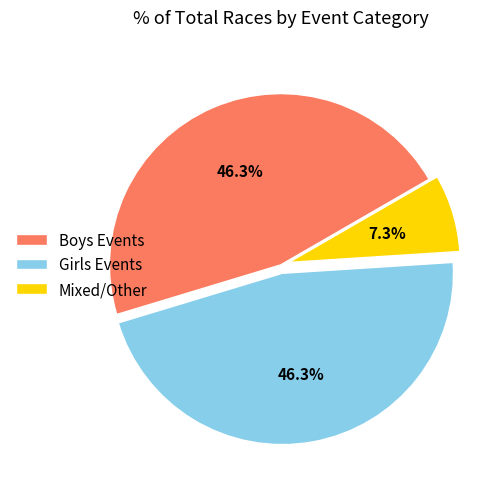

Which has a higher value, Mixed/Other or Boys Events?

Boys Events